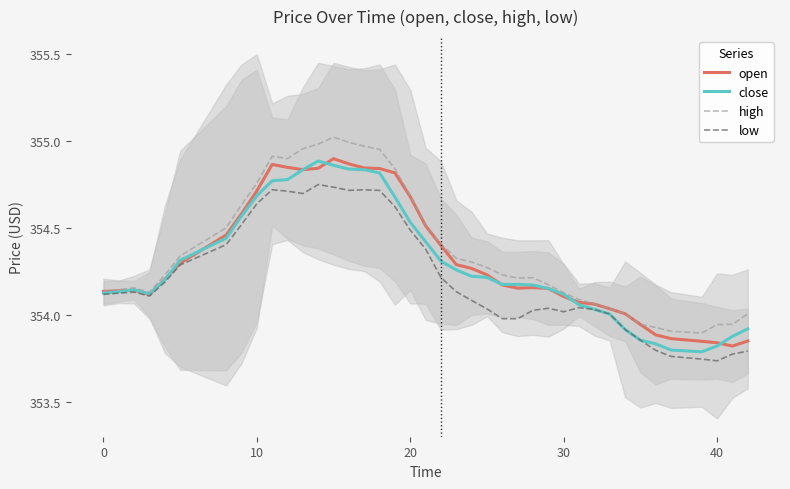

How many data points in close are less than 354?

8